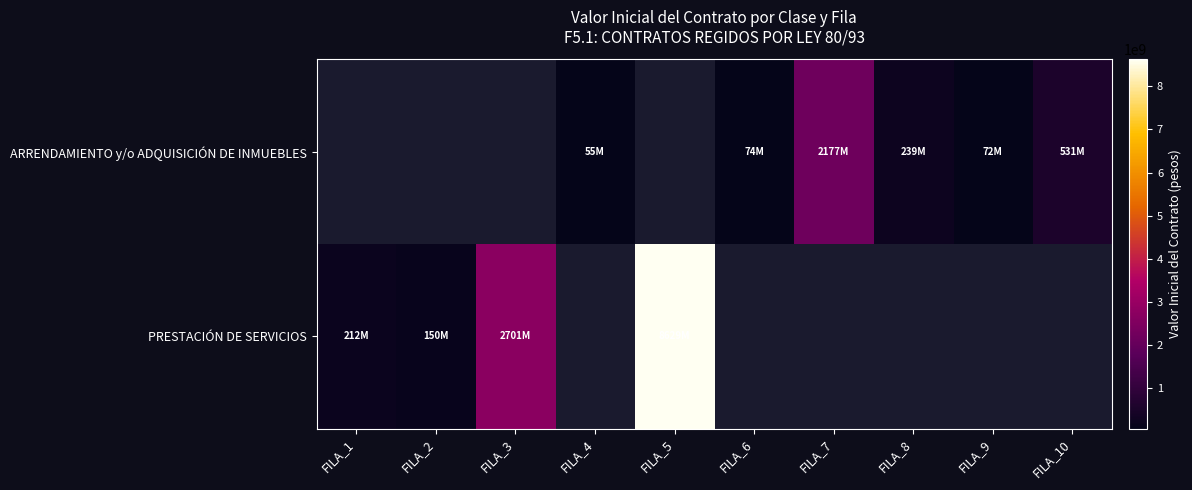

Which series has the widest spread of values?

PRESTACIÓN DE SERVICIOS